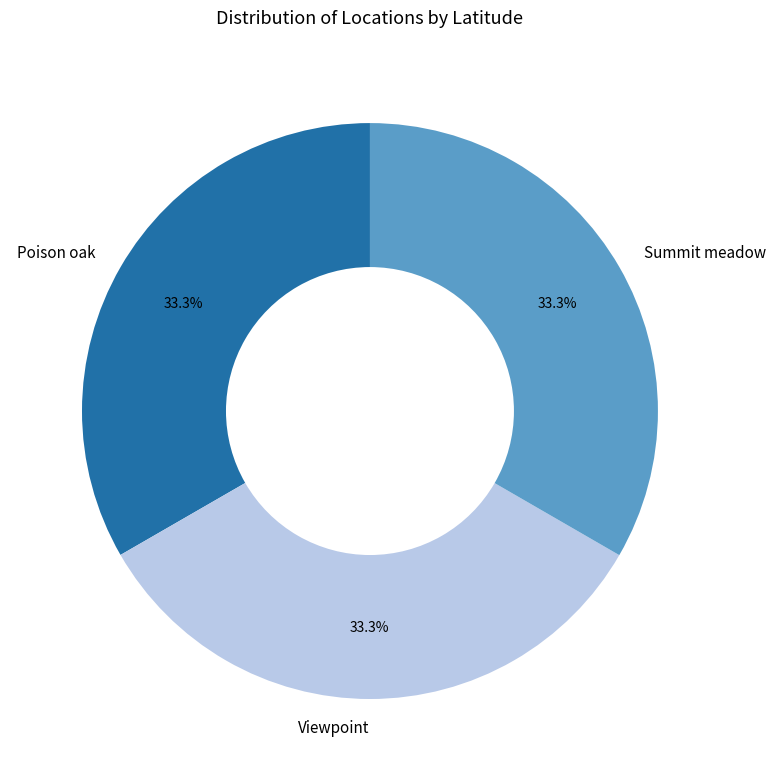

To the nearest percent, what is the combined percentage of Viewpoint and Poison oak?

67%